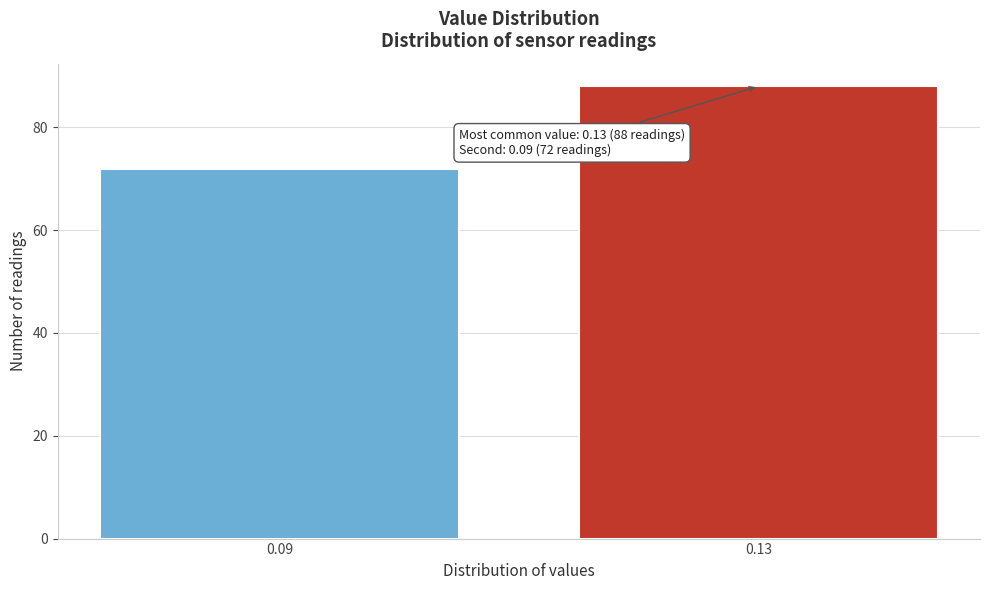

Reading right to left, transcribe all the data shown in this chart.

88	72